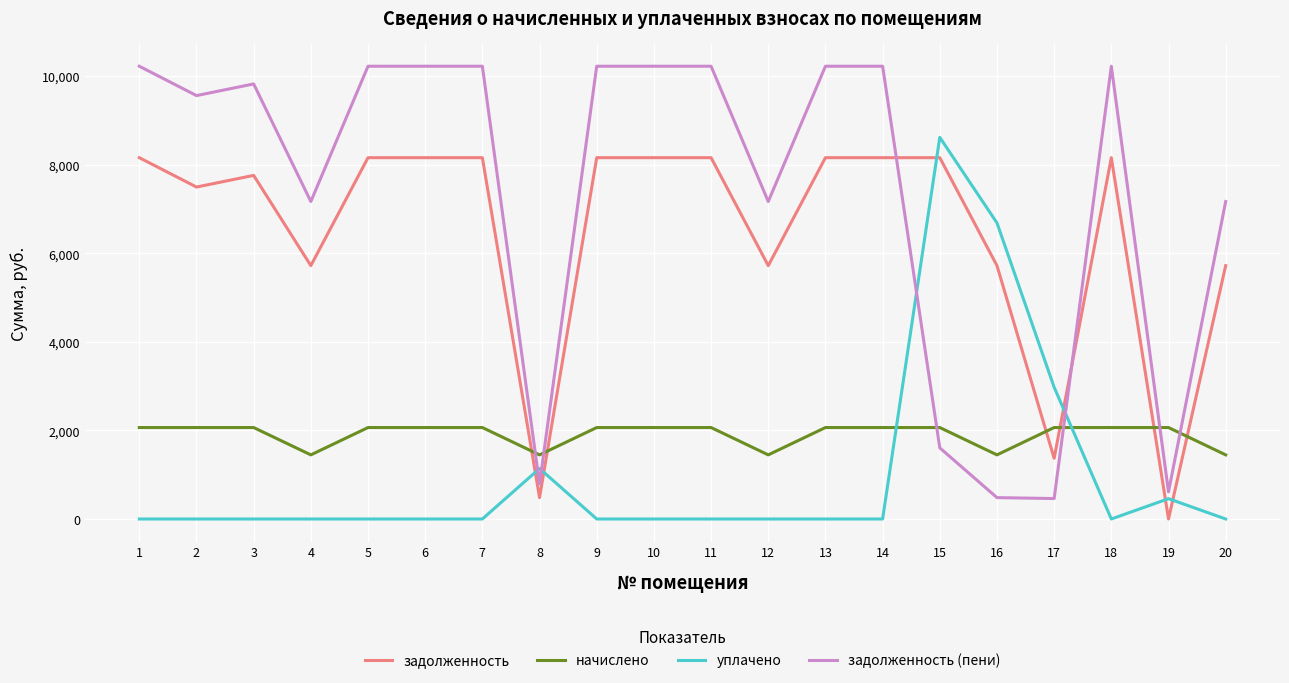

Where is the first local maximum for задолженность?

3